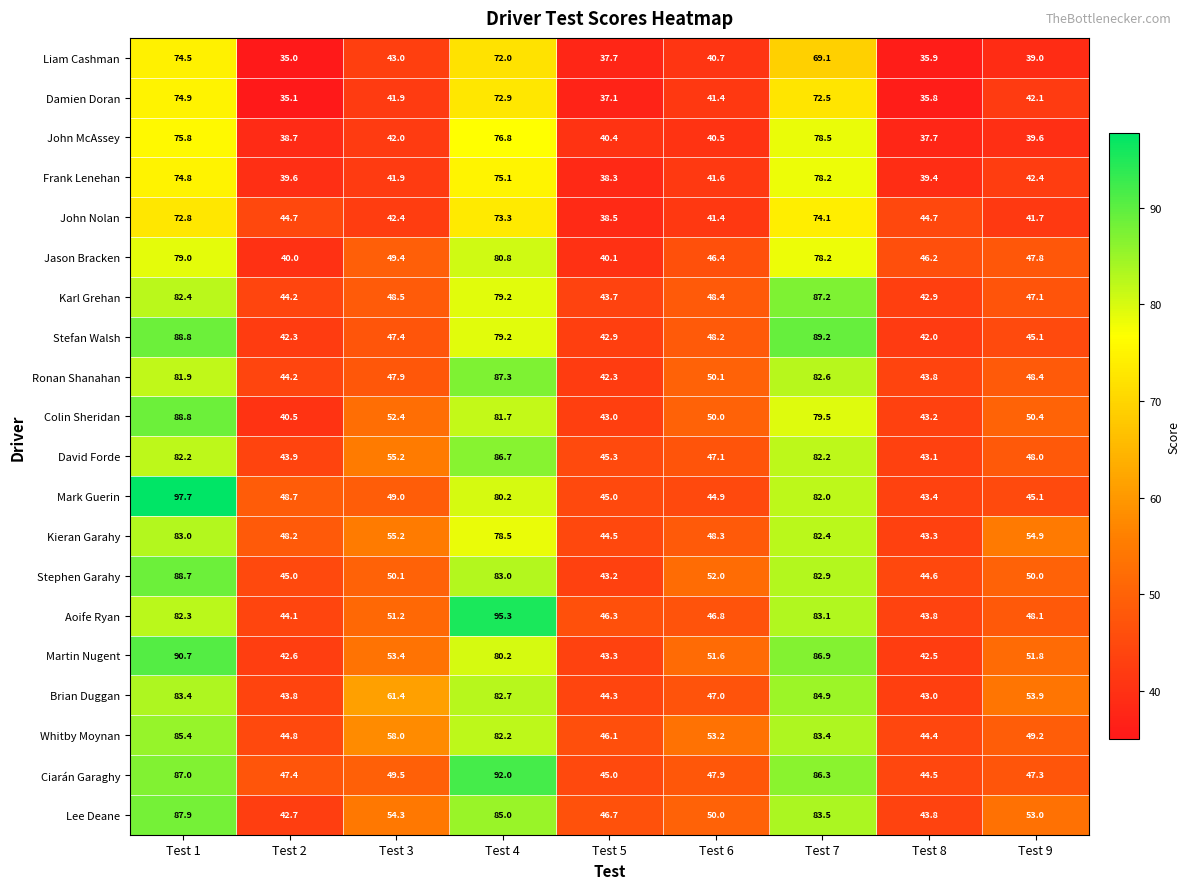

How many categories are shown in the chart?

9